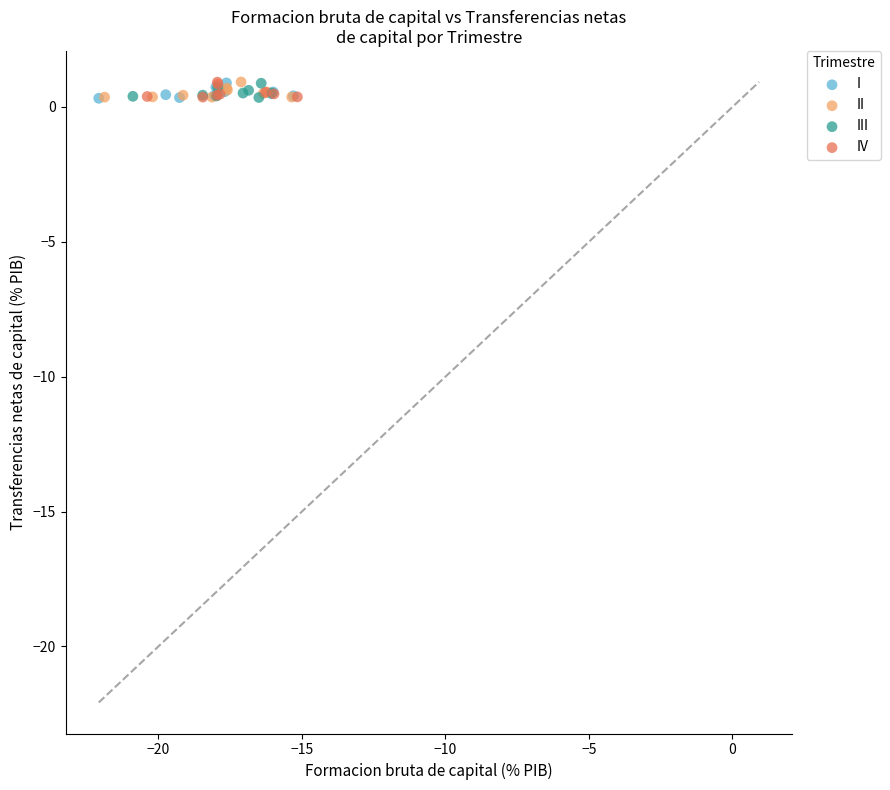

What are all the series names shown in the legend?

I, II, III, IV